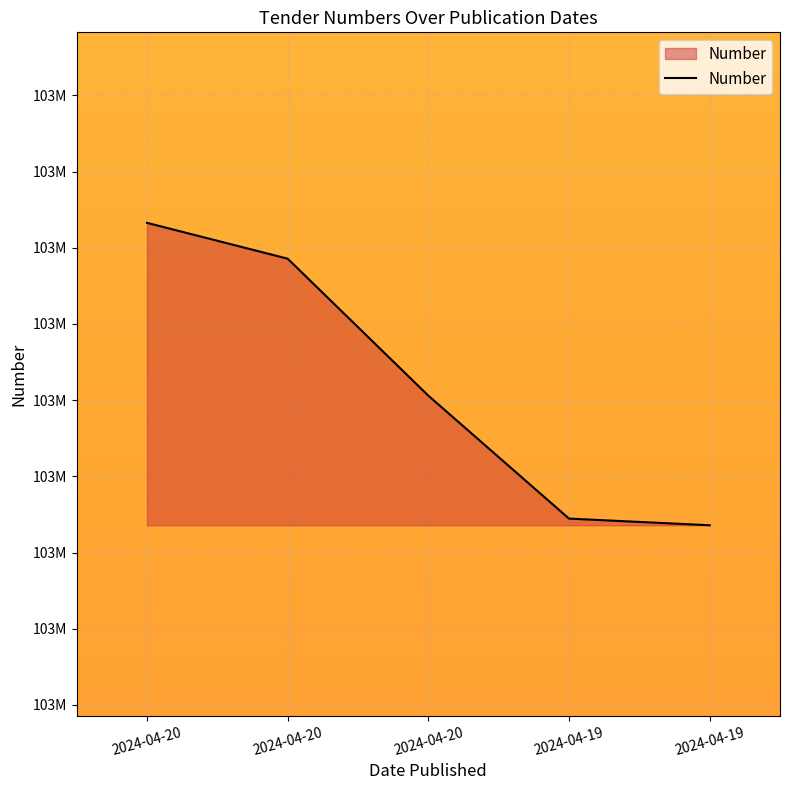

List the labels in order of value, smallest first.

2024-04-19, 2024-04-19, 2024-04-20, 2024-04-20, 2024-04-20